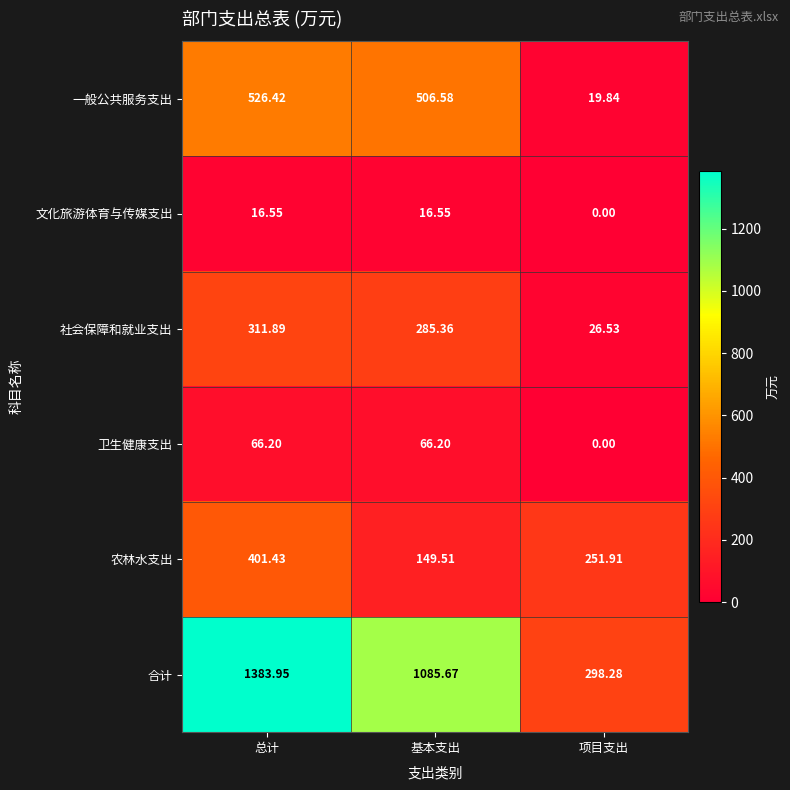

Which series changed the most between 总计 and 基本支出?

合计